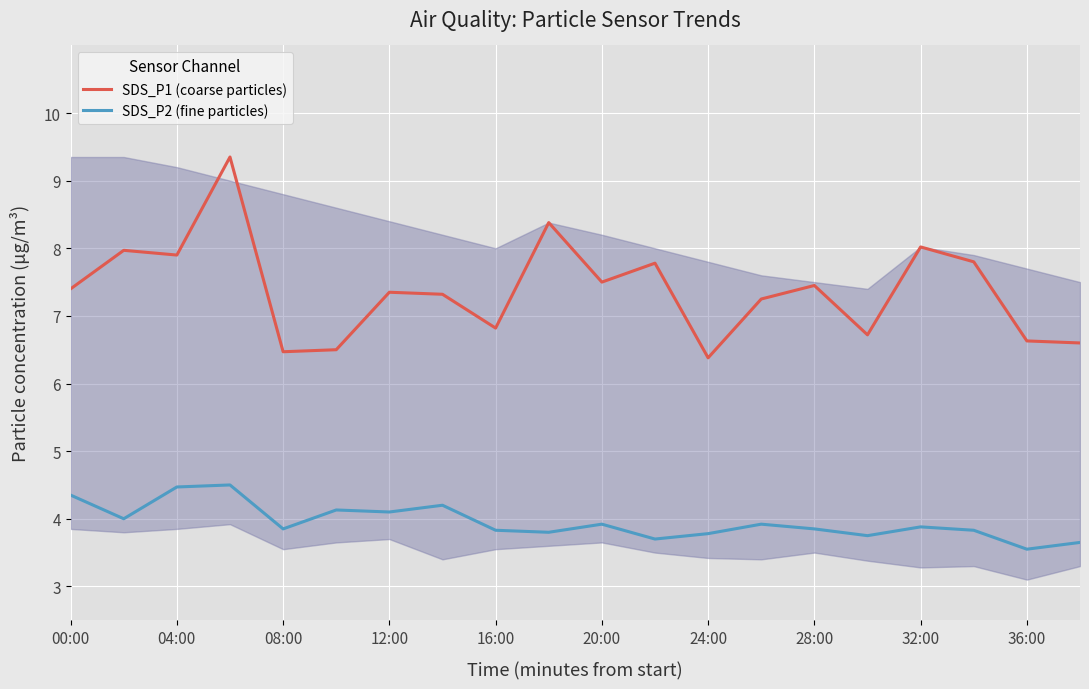

Which series has the widest spread of values?

SDS_P1 (coarse particles)